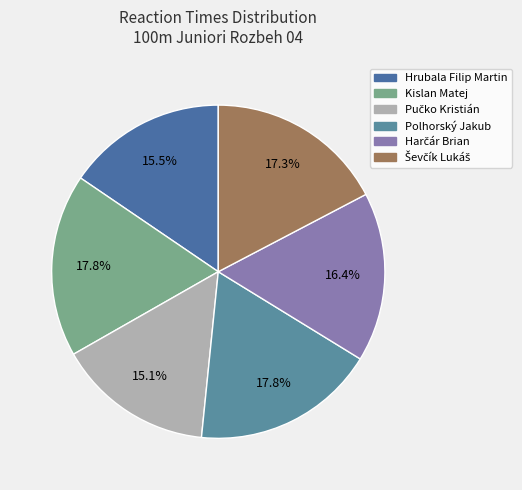

To the nearest percent, what is the difference between the largest and smallest slice percentages?

3%